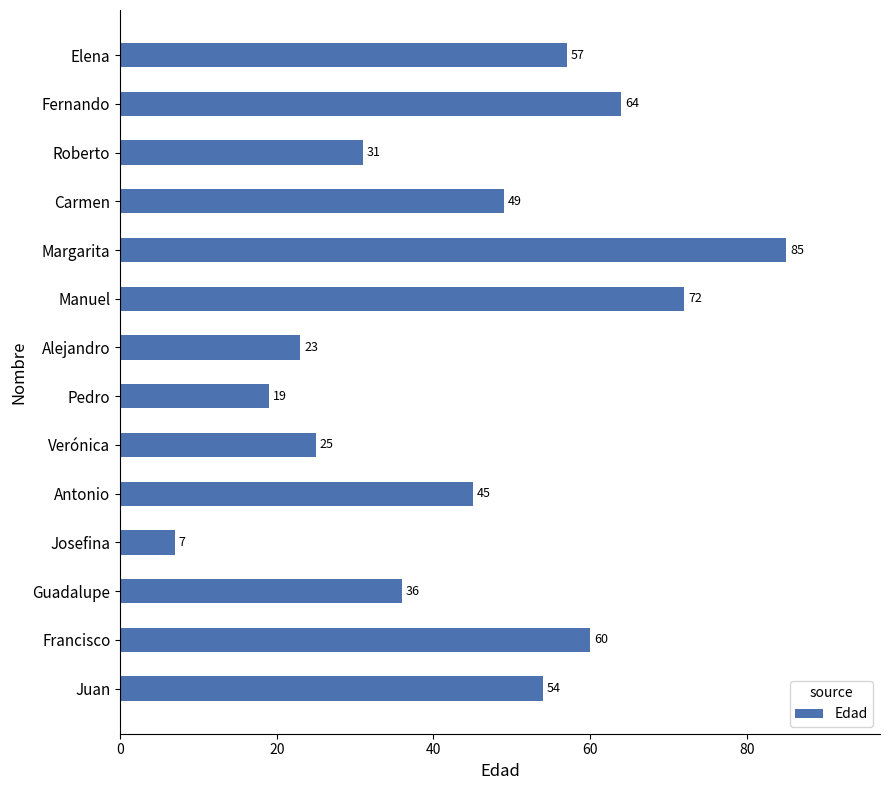

What is the minimum value shown in the chart?

7